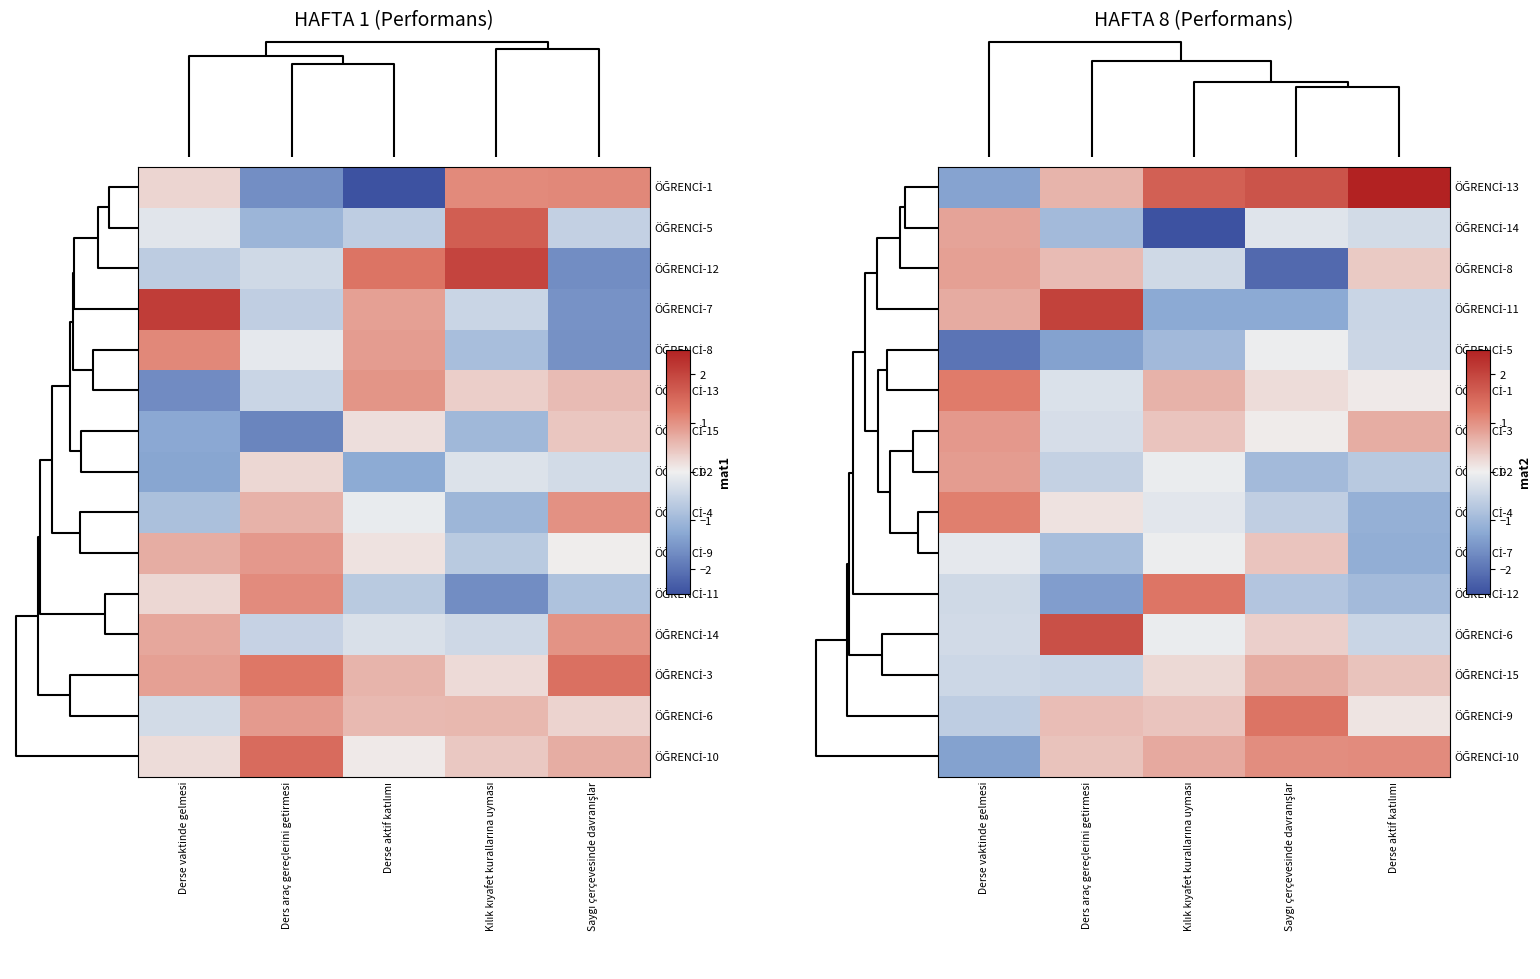

What is the difference between the maximum and minimum values in the ÖĞRENCİ-5 series?

1.9